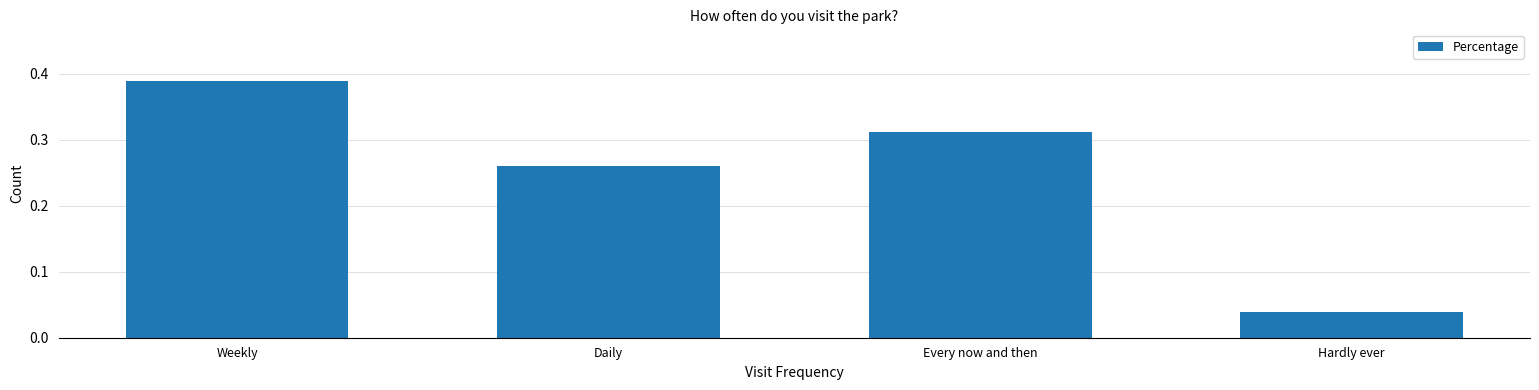

The chart shows a value of 0.5 at Weekly. True or false?

False